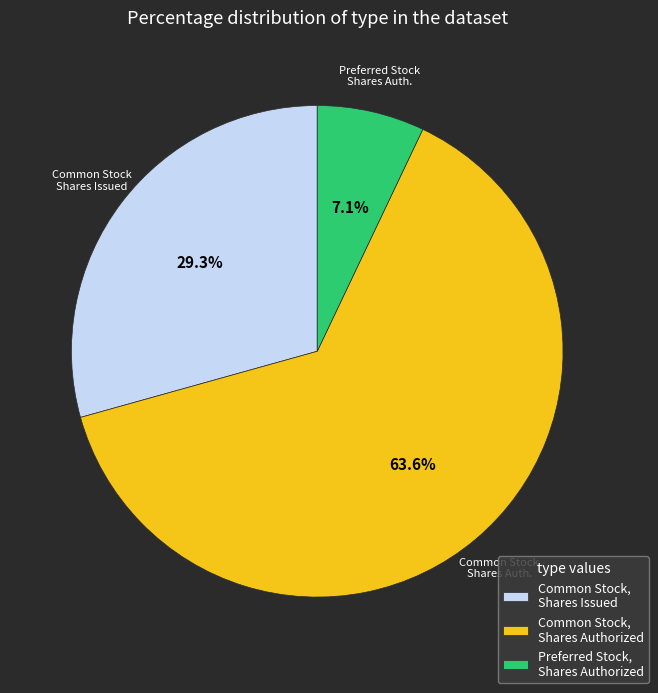

Which category has the smallest portion of the pie?

Preferred Stock, Shares Authorized